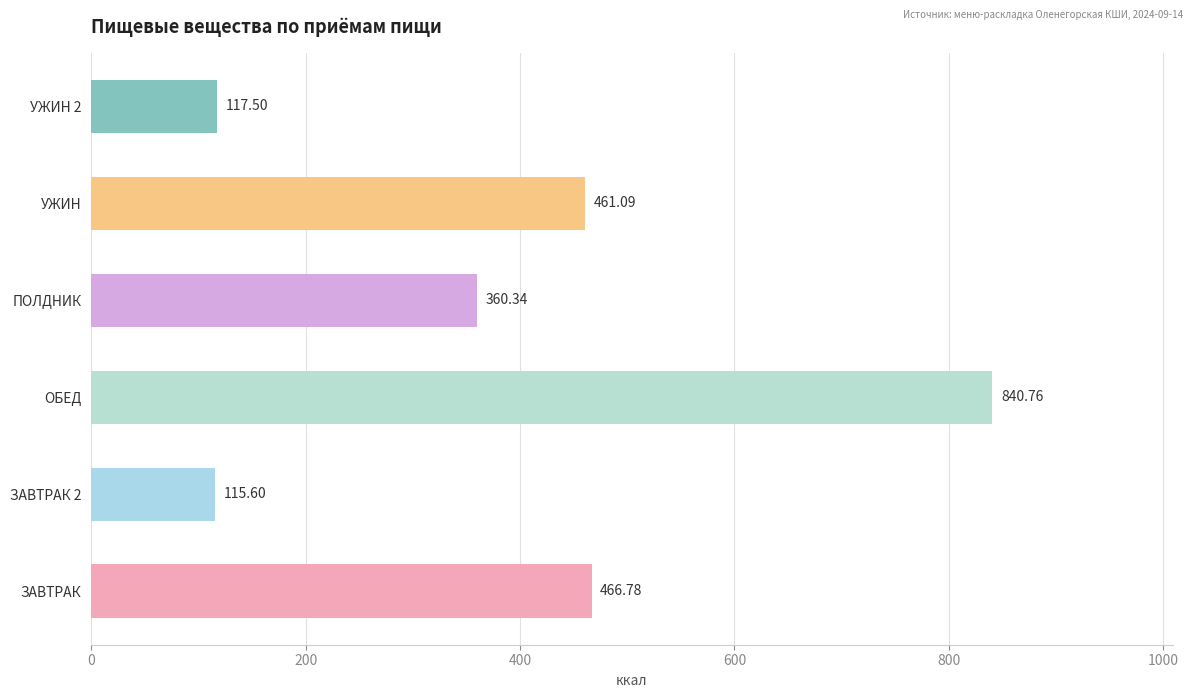

What is the ratio of the value at УЖИН 2 to the value at ЗАВТРАК 2?

1.0